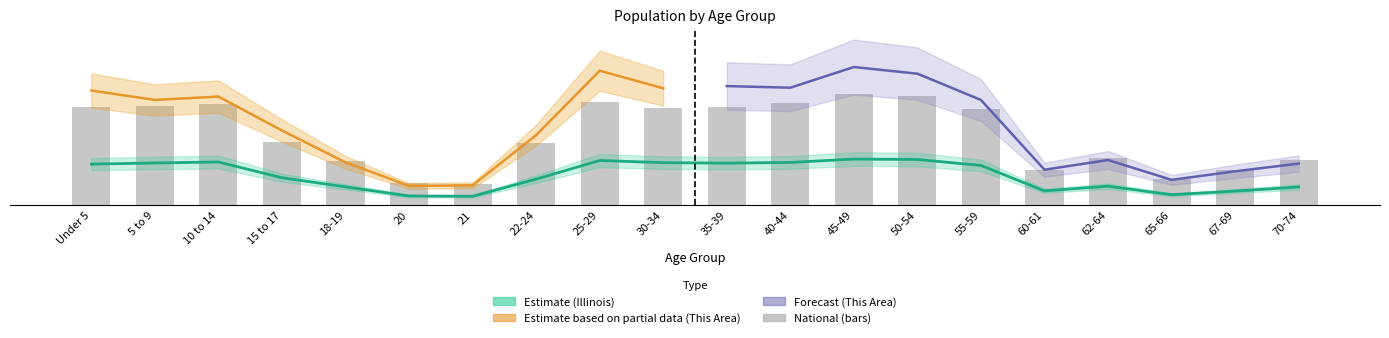

Is the value of Illinois at Under 5 greater than the value of This Area at 21?

Yes